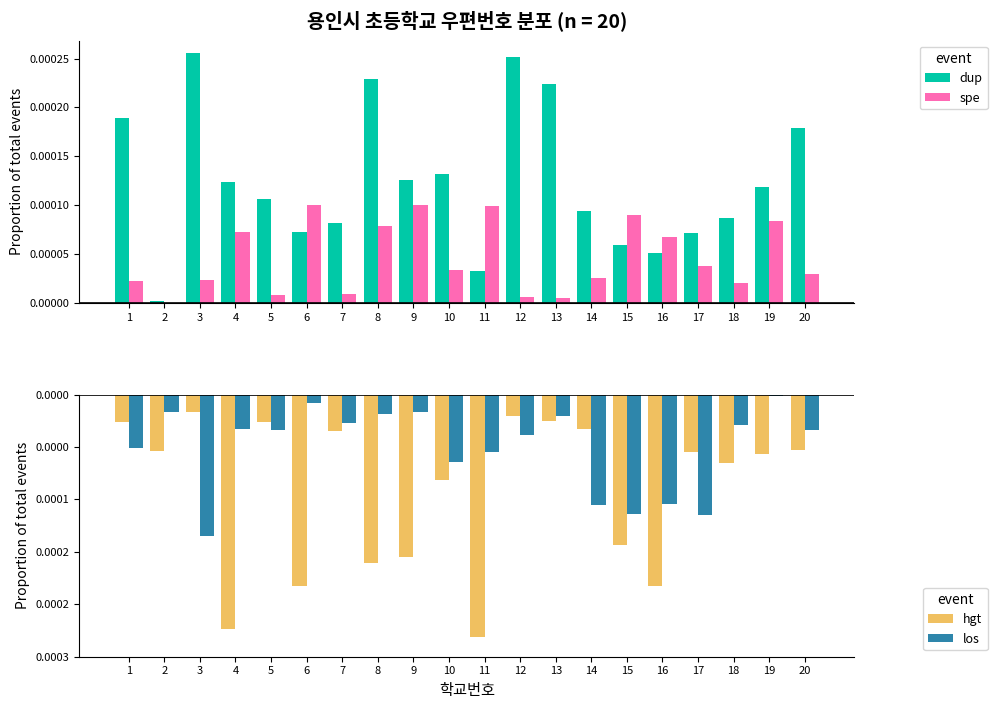

Reading left to right, transcribe all the data shown in this chart.

dup: 1=0.0	2=0.0	3=0.0	4=0.0	5=0.0	6=0.0	7=0.0	8=0.0	9=0.0	10=0.0	11=0.0	12=0.0	13=0.0	14=0.0	15=0.0	16=0.0	17=0.0	18=0.0	19=0.0	20=0.0
spe: 1=0.0	2=0.0	3=0.0	4=0.0	5=0.0	6=0.0	7=0.0	8=0.0	9=0.0	10=0.0	11=0.0	12=0.0	13=0.0	14=0.0	15=0.0	16=0.0	17=0.0	18=0.0	19=0.0	20=0.0
hgt: 1=-0.0	2=-0.0	3=-0.0	4=-0.0	5=-0.0	6=-0.0	7=-0.0	8=-0.0	9=-0.0	10=-0.0	11=-0.0	12=-0.0	13=-0.0	14=-0.0	15=-0.0	16=-0.0	17=-0.0	18=-0.0	19=-0.0	20=-0.0
los: 1=-0.0	2=-0.0	3=-0.0	4=-0.0	5=-0.0	6=-0.0	7=-0.0	8=-0.0	9=-0.0	10=-0.0	11=-0.0	12=-0.0	13=-0.0	14=-0.0	15=-0.0	16=-0.0	17=-0.0	18=-0.0	19=-0.0	20=-0.0